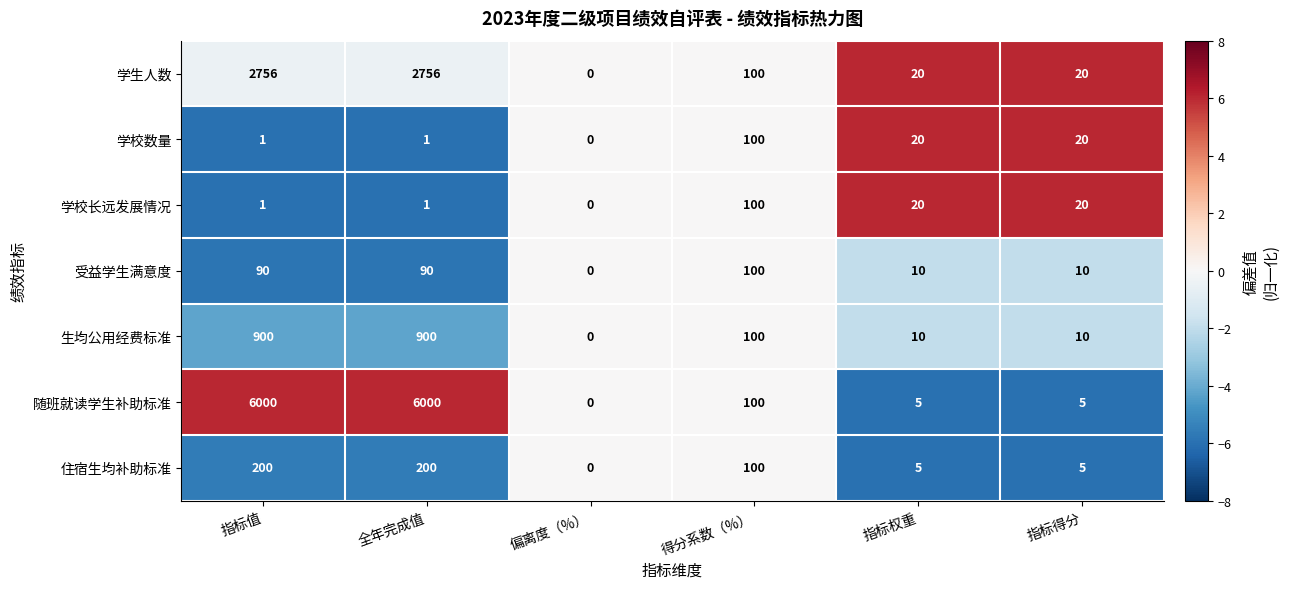

How many distinct data groups are displayed?

7